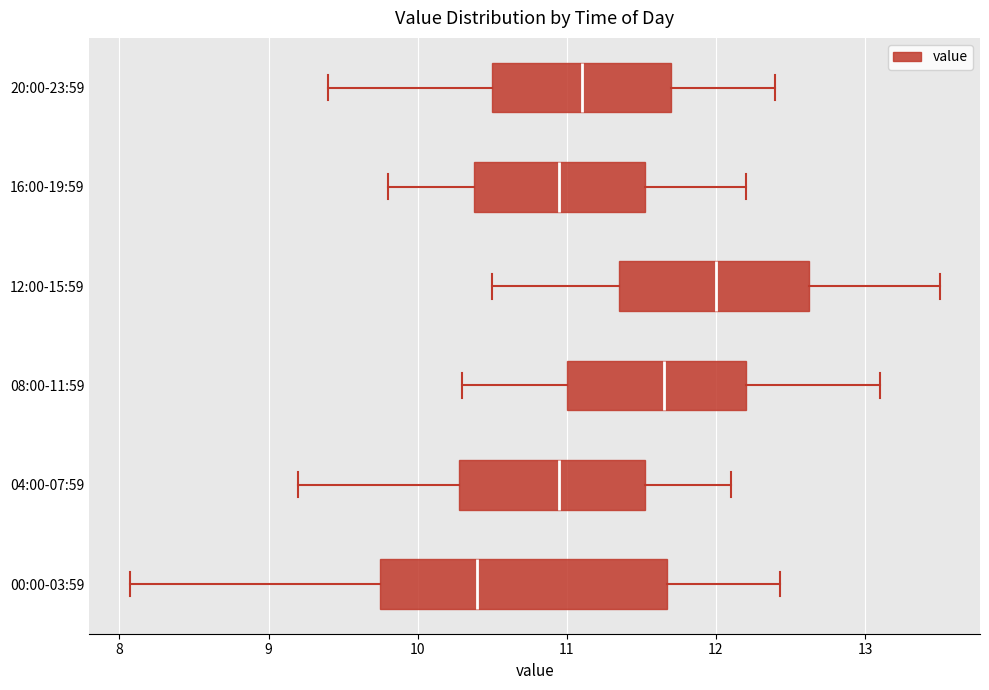

Where is the right edge of the box for 16:00-19:59 on the x-axis? The values are not printed on the chart, so give them approximately, as read against the axis.

11.5